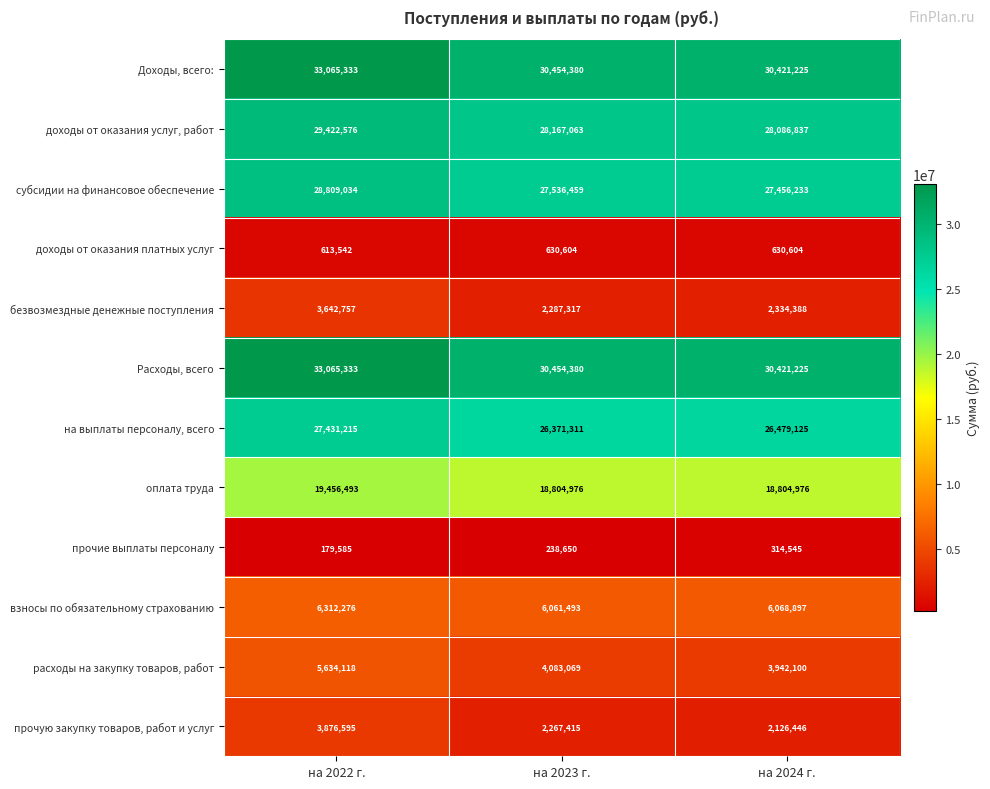

What is the difference between the highest and lowest values at на 2022 г.?

32885748